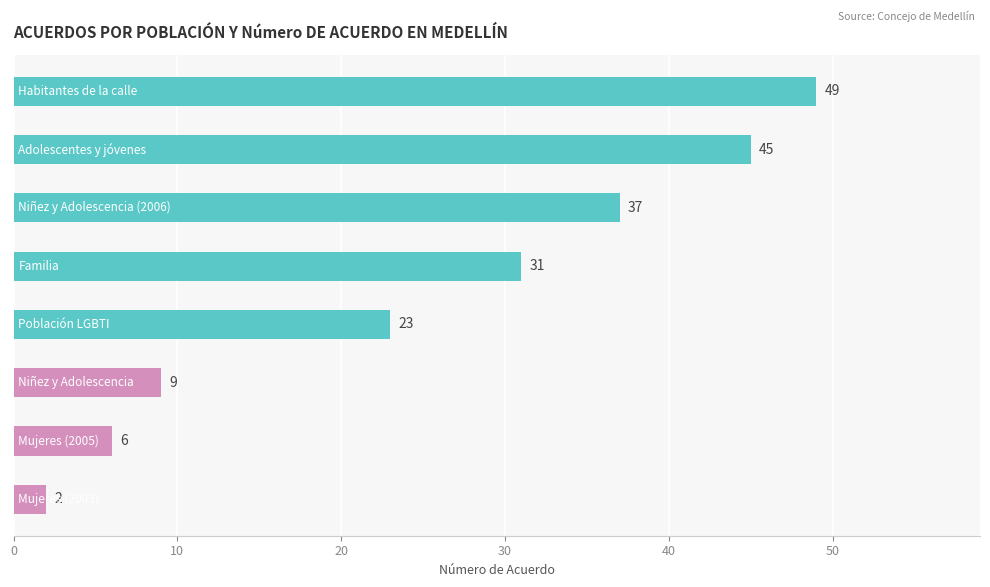

What is the greatest value displayed?

49